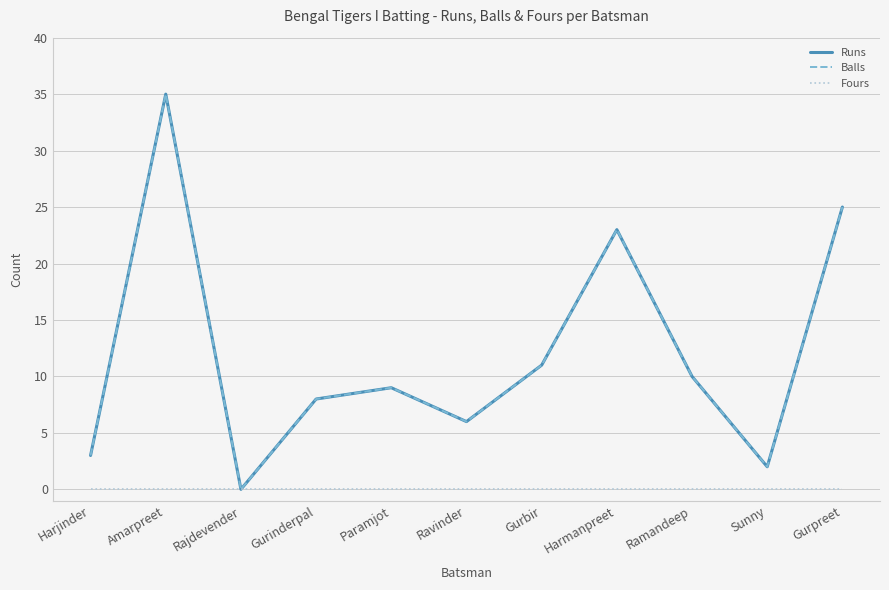

List the labels in order of Balls value, smallest first.

Rajdevender, Sunny, Harjinder, Ravinder, Gurinderpal, Paramjot, Ramandeep, Gurbir, Harmanpreet, Gurpreet, Amarpreet